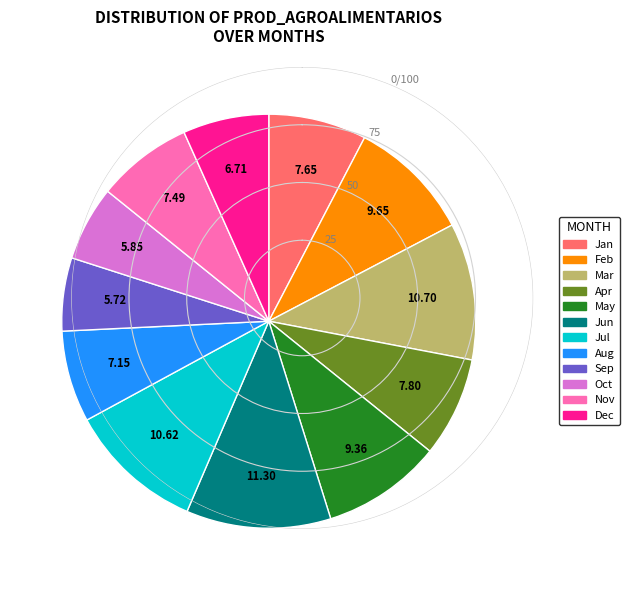

Is there any slice that represents more than half of the pie?

No